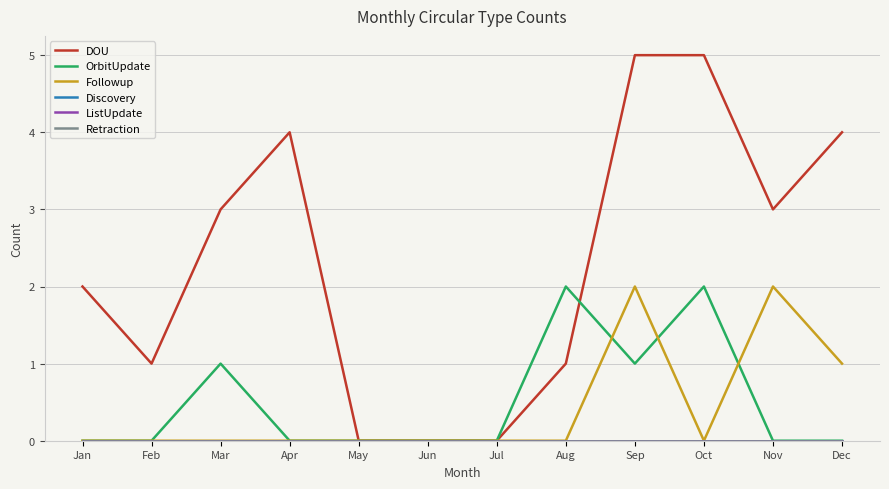

How many OrbitUpdate values are between 0 and 1?

10